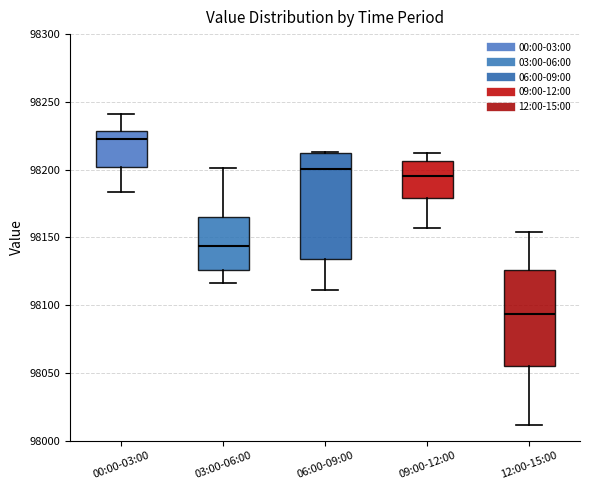

Reading left to right, transcribe this box plot: for each box, give where its median line is, the range the box spans, and where its two whiskers end, as read against the y-axis. The values are not printed on the chart, so give them approximately, as read against the axis.

00:00-03:00: median 98225, box 98200 to 98230, whiskers 98185 to 98240
03:00-06:00: median 98145, box 98125 to 98165, whiskers 98115 to 98200
06:00-09:00: median 98200, box 98135 to 98210, whiskers 98110 to 98215
09:00-12:00: median 98195, box 98180 to 98205, whiskers 98155 to 98210
12:00-15:00: median 98095, box 98055 to 98125, whiskers 98010 to 98155